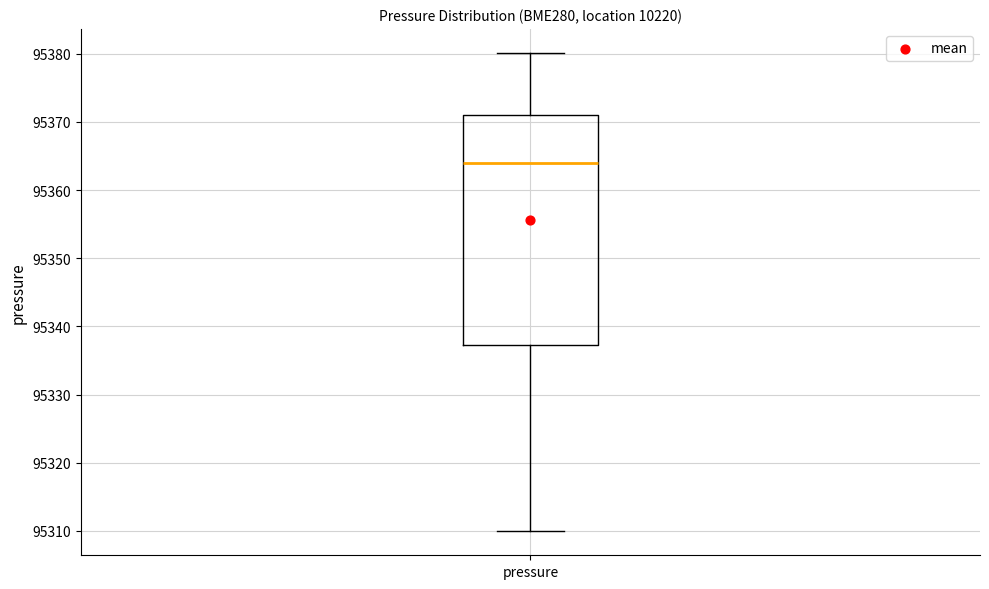

Transcribe this box plot: give where the median line is, the range the box spans, and where the two whiskers end, as read against the y-axis. The values are not printed on the chart, so give them approximately, as read against the axis.

median 95364, box 95337 to 95371, whiskers 95310 to 95380